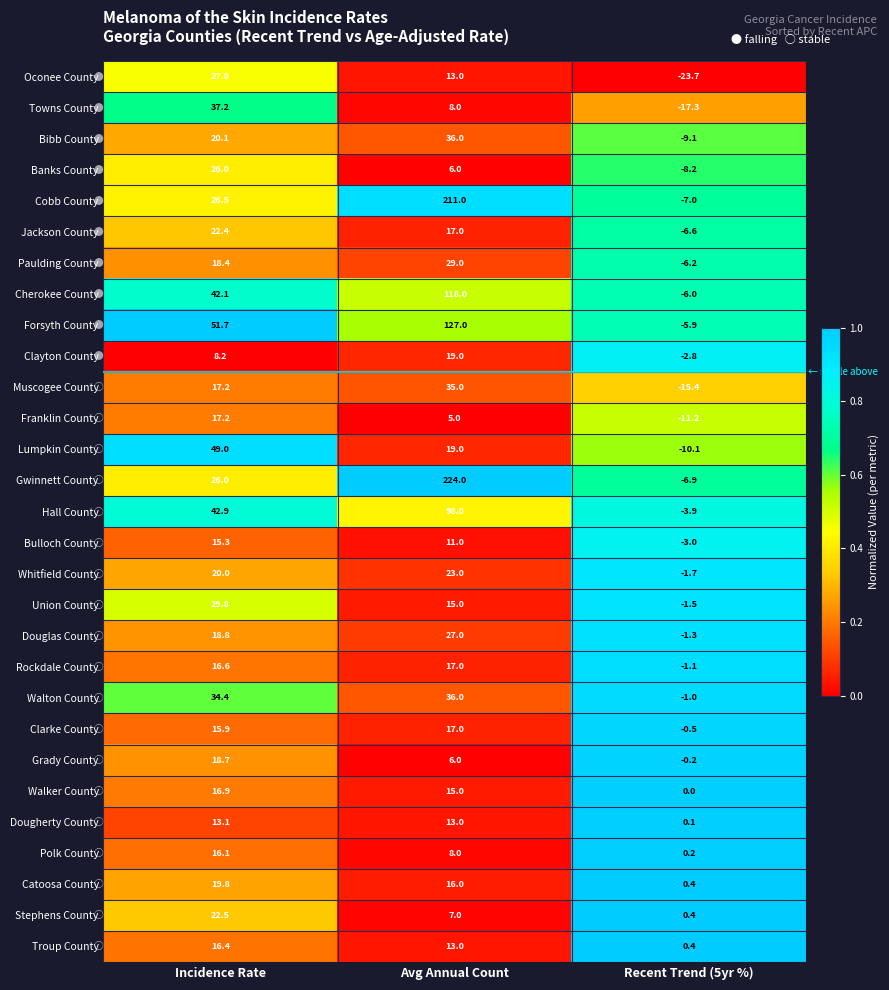

List the labels in order of Whitfield County value, smallest first.

Recent Trend (5yr %), Incidence Rate, Avg Annual Count